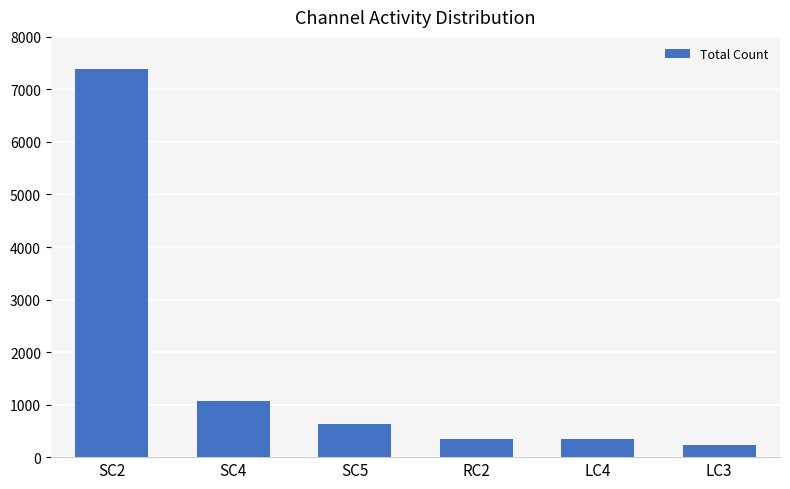

What is the label of the 5th bar from the left?

LC4